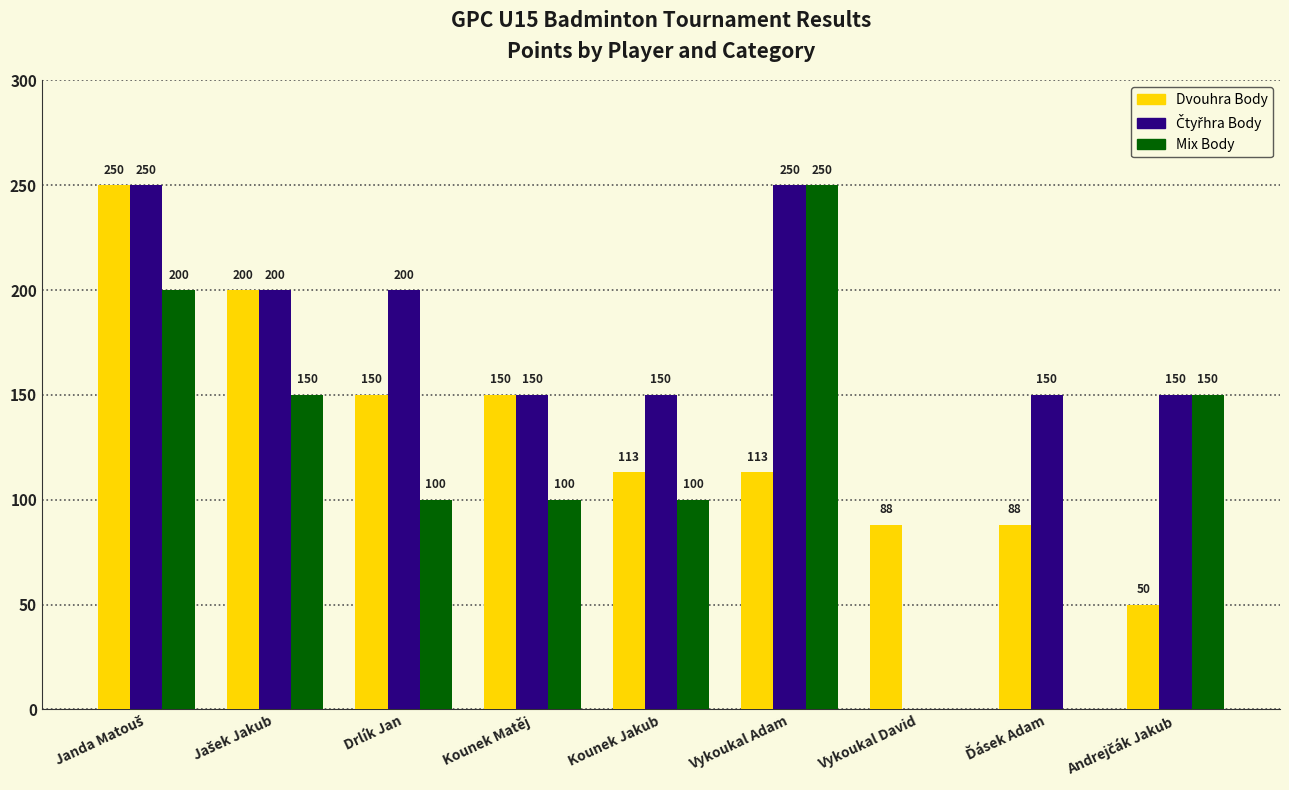

What is the spread (max minus min) of values at Vykoukal Adam?

137